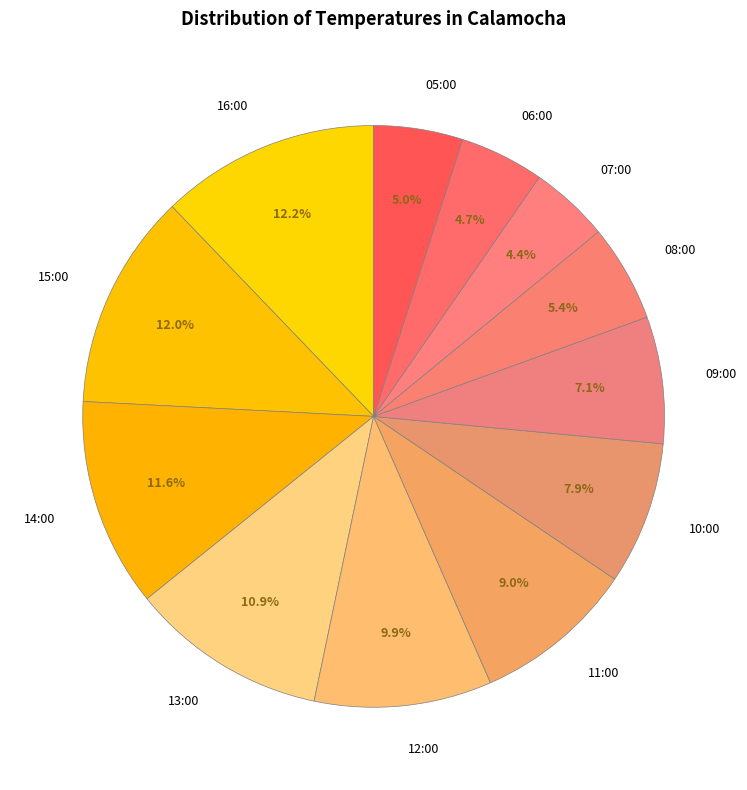

To the nearest percent, what is the difference between the largest and smallest slice percentages?

8%